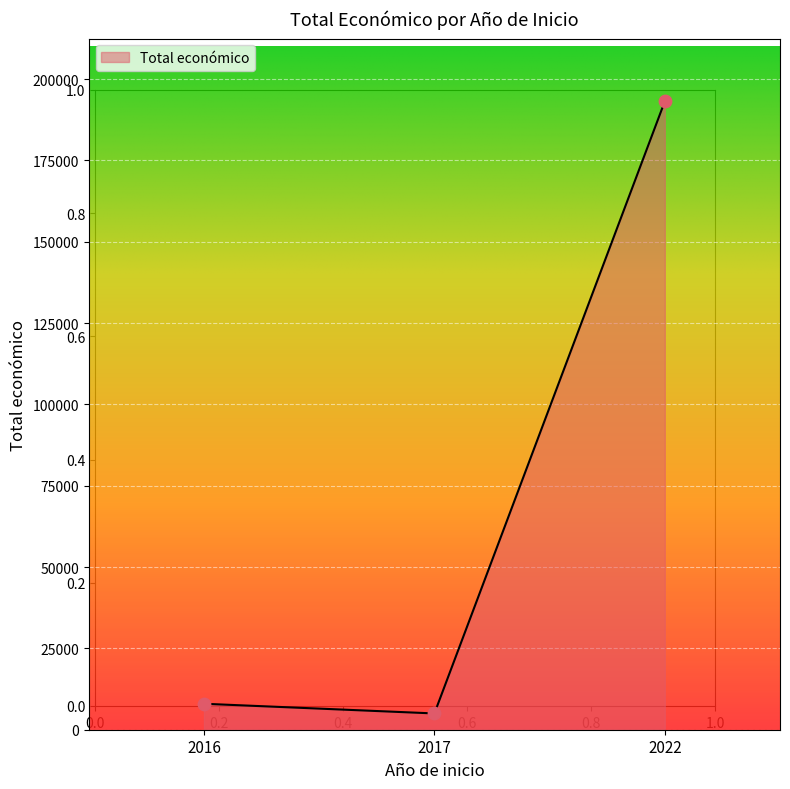

Between 2017 and 2016, which is larger?

2016